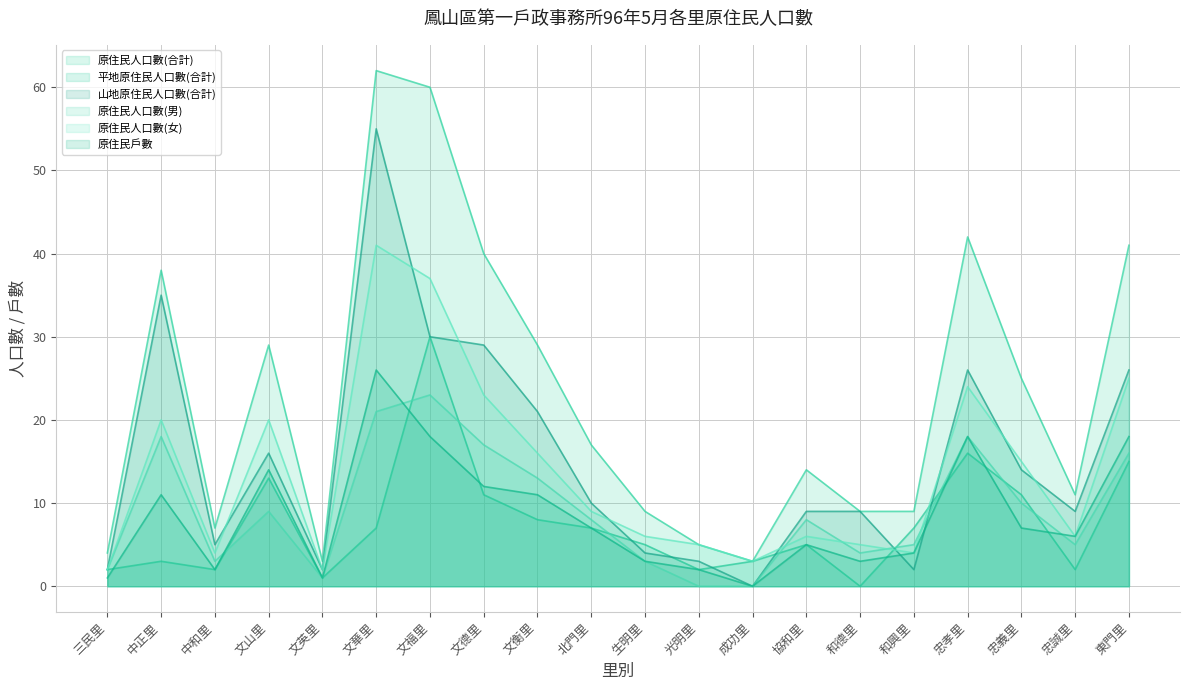

How many times do 原住民戶數 and 平地原住民人口數(合計) cross each other?

7